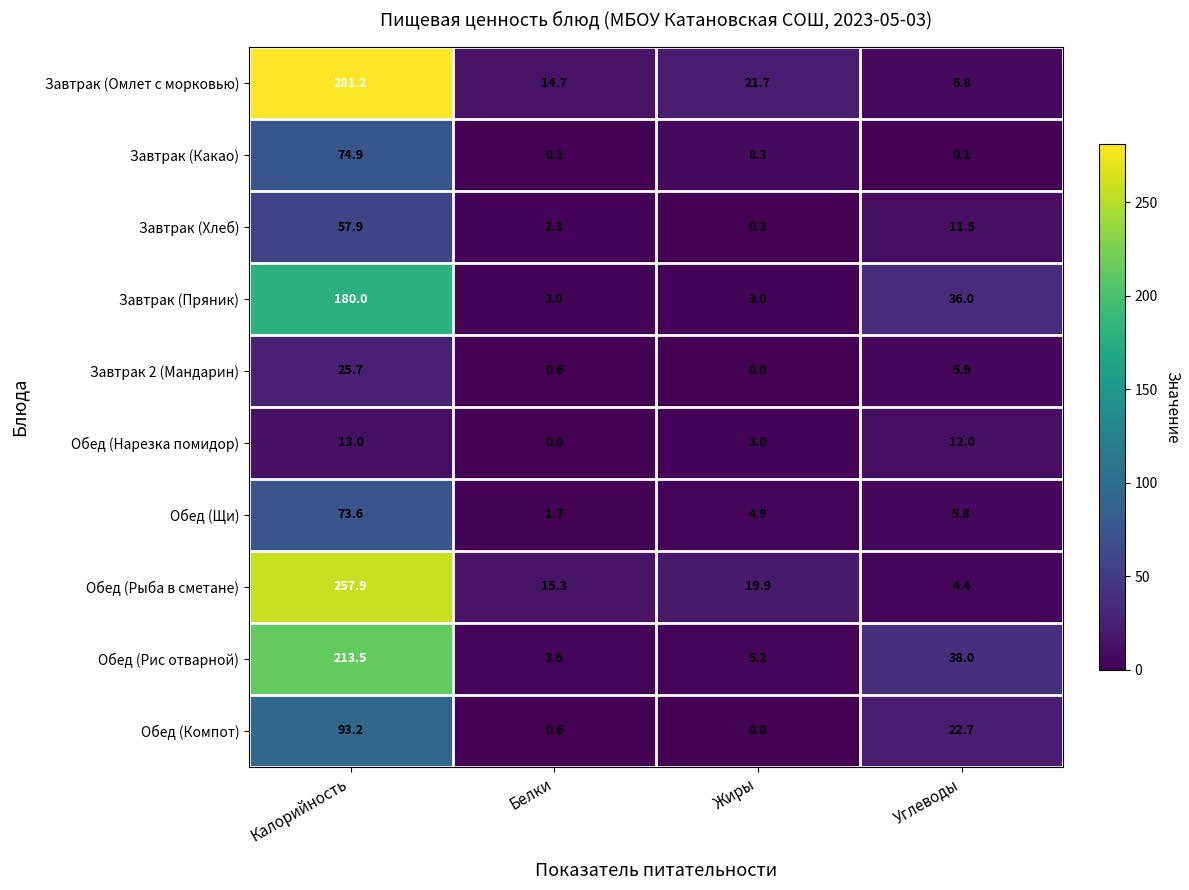

Count the number of data series in this chart.

10